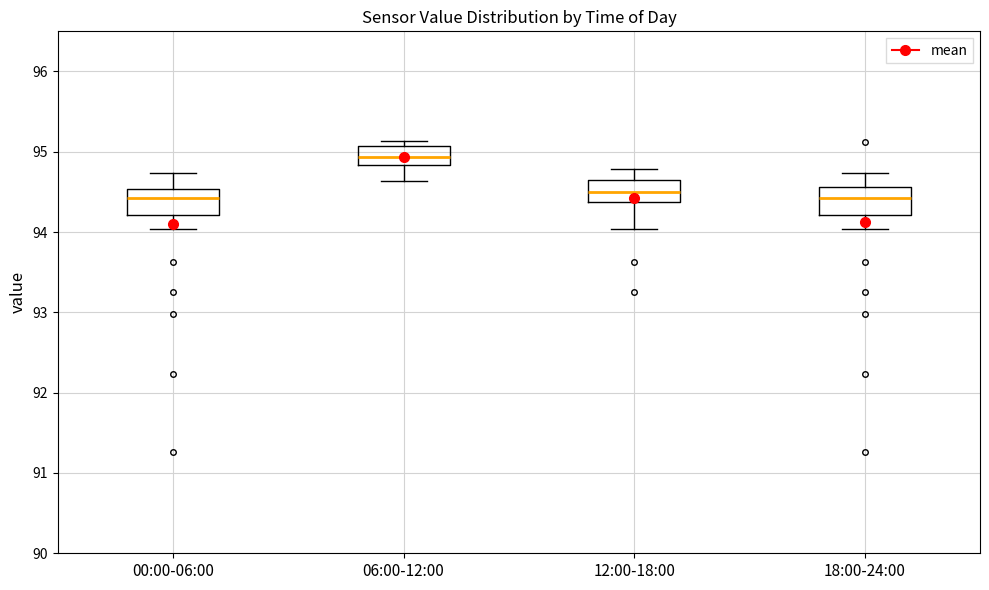

Reading left to right, transcribe this box plot: for each box, give where its median line is, the range the box spans, and where its two whiskers end, as read against the y-axis. The values are not printed on the chart, so give them approximately, as read against the axis.

00:00-06:00: median 94.4, box 94.2 to 94.5, whiskers 94.0 to 94.7
06:00-12:00: median 94.9, box 94.8 to 95.1, whiskers 94.6 to 95.1 (just above the box's upper edge)
12:00-18:00: median 94.5, box 94.4 to 94.7, whiskers 94.0 to 94.8
18:00-24:00: median 94.4, box 94.2 to 94.6, whiskers 94.0 to 94.7